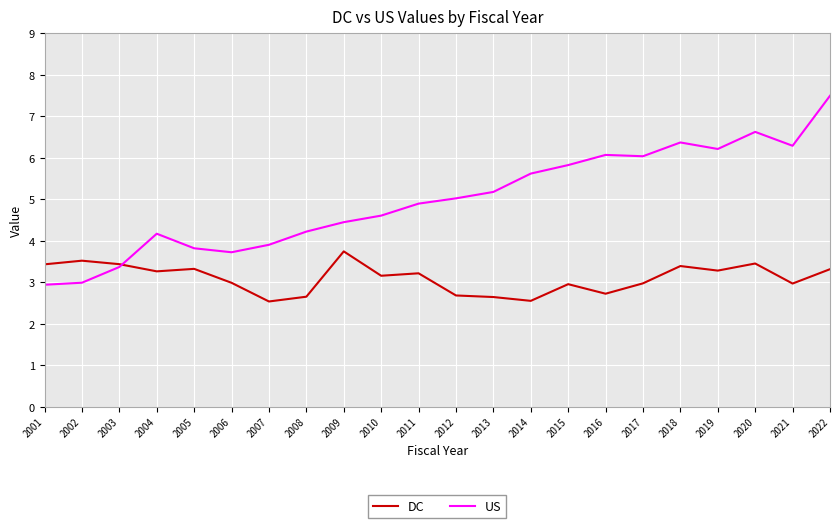

Does the chart have visible grid lines?

Yes